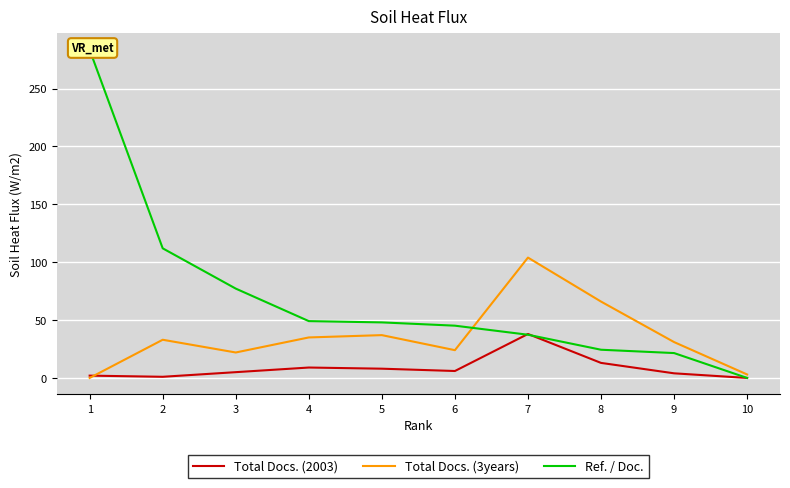

Where does the Total Docs. (2003) series first go above 6?

4